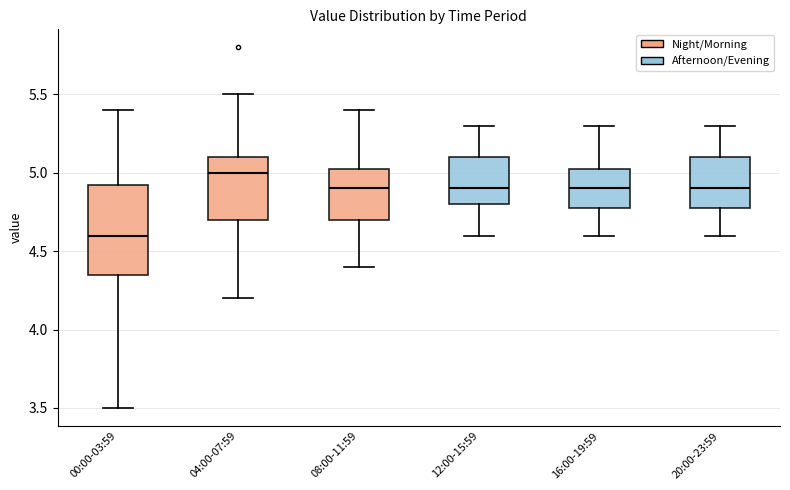

Reading left to right, read every box against the y-axis: the position of its median line, the range the box covers, and the ends of its whiskers. The values are not printed on the chart, so give them approximately, as read against the axis.

00:00-03:59: median 4.60, box 4.35 to 4.95, whiskers 3.50 to 5.40
04:00-07:59: median 5.00, box 4.70 to 5.10, whiskers 4.20 to 5.50
08:00-11:59: median 4.90, box 4.70 to 5.05, whiskers 4.40 to 5.40
12:00-15:59: median 4.90, box 4.80 to 5.10, whiskers 4.60 to 5.30
16:00-19:59: median 4.90, box 4.80 to 5.05, whiskers 4.60 to 5.30
20:00-23:59: median 4.90, box 4.80 to 5.10, whiskers 4.60 to 5.30